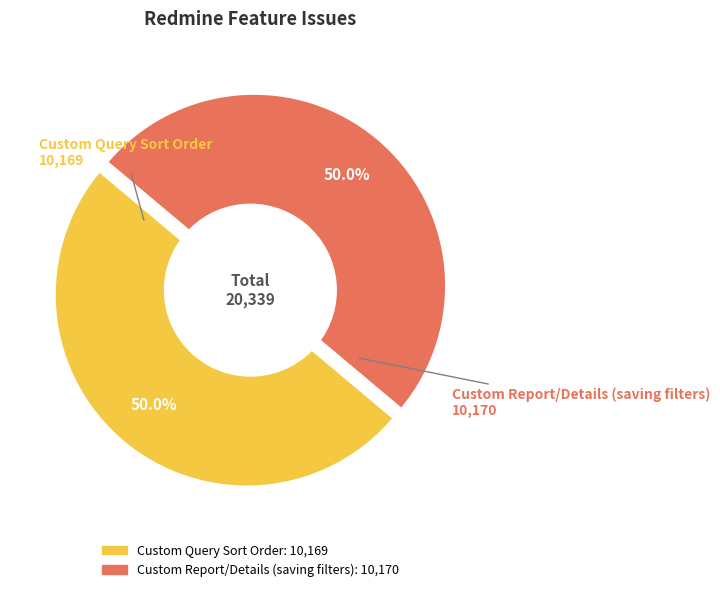

Which slice is the smallest?

Custom Query Sort Order